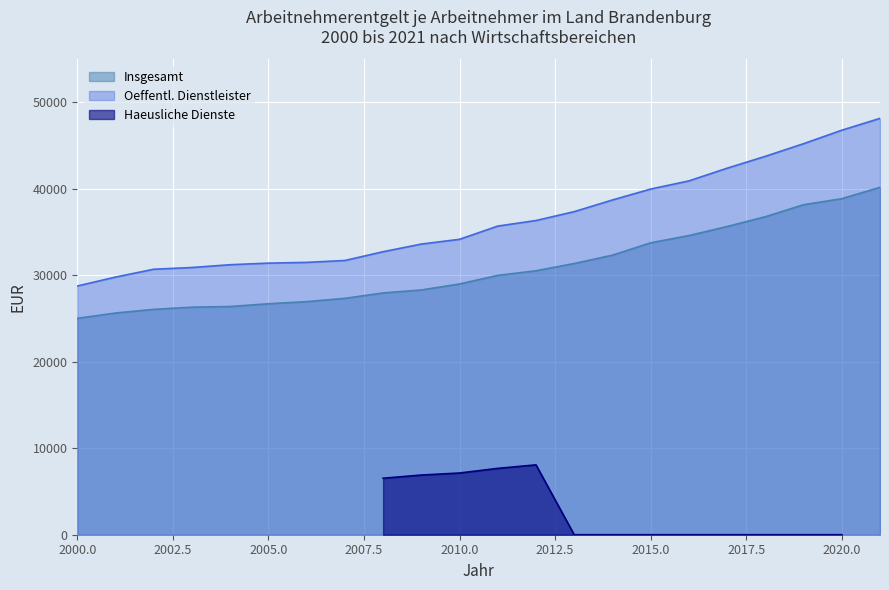

At which category is the sum across all series the highest?

2021